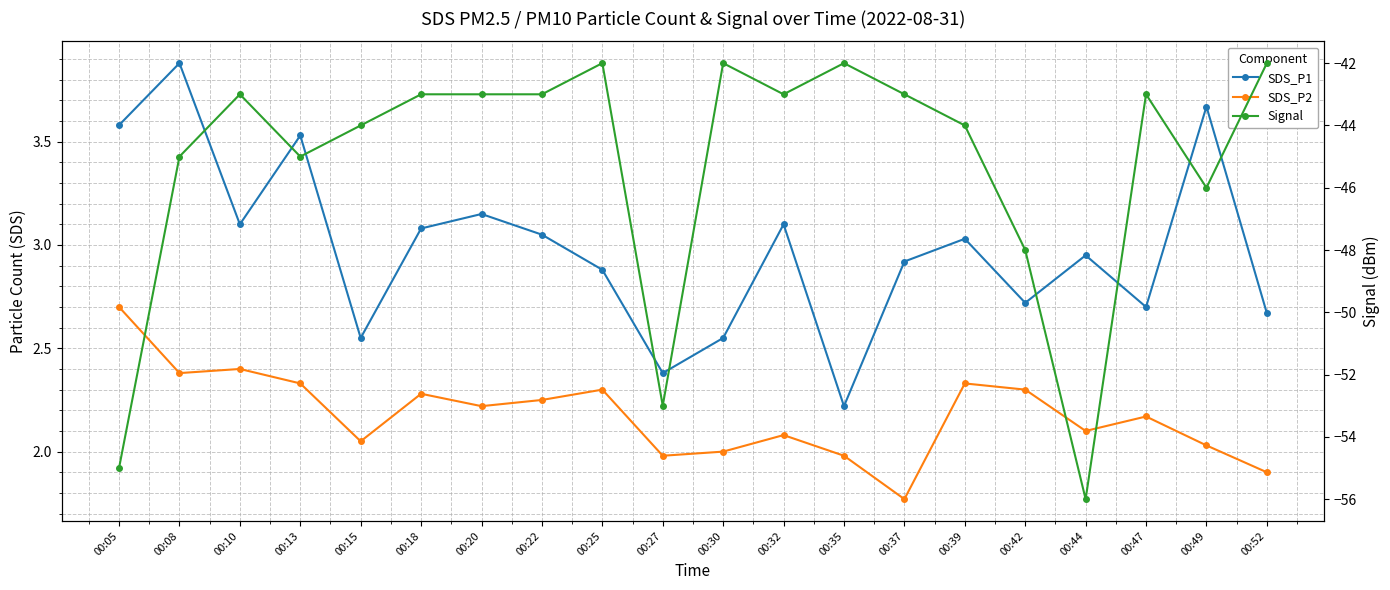

List the labels in order of SDS_P1 value, largest first.

00:08, 00:49, 00:05, 00:13, 00:20, 00:10, 00:32, 00:18, 00:22, 00:39, 00:44, 00:37, 00:25, 00:42, 00:47, 00:52, 00:15, 00:30, 00:27, 00:35